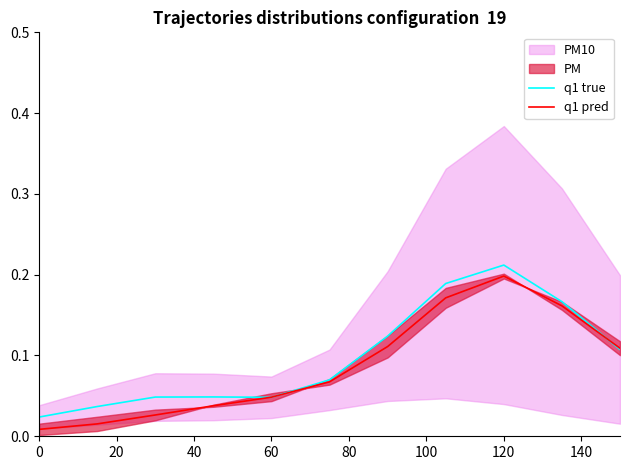

At which label does q1 pred reach its peak?

120